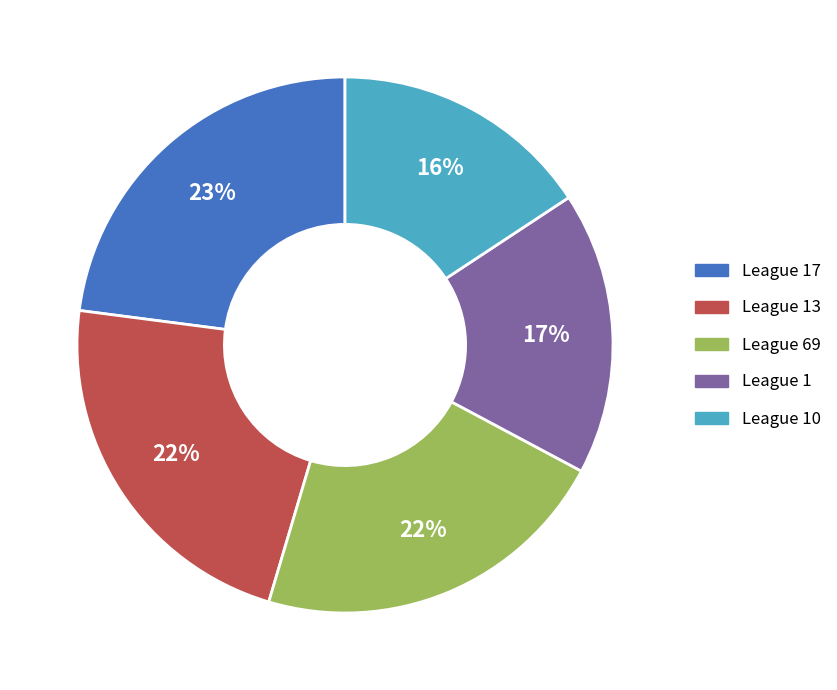

Does any single category account for the majority?

No